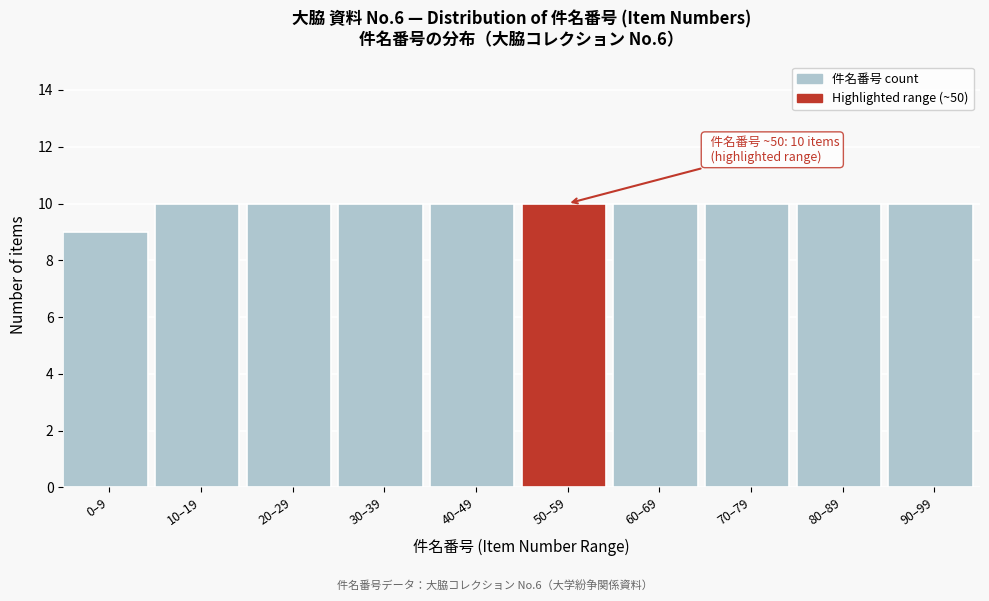

Reading left to right, transcribe all the data shown in this chart.

0–9=9	10–19=10	20–29=10	30–39=10	40–49=10	50–59=10	60–69=10	70–79=10	80–89=10	90–99=10